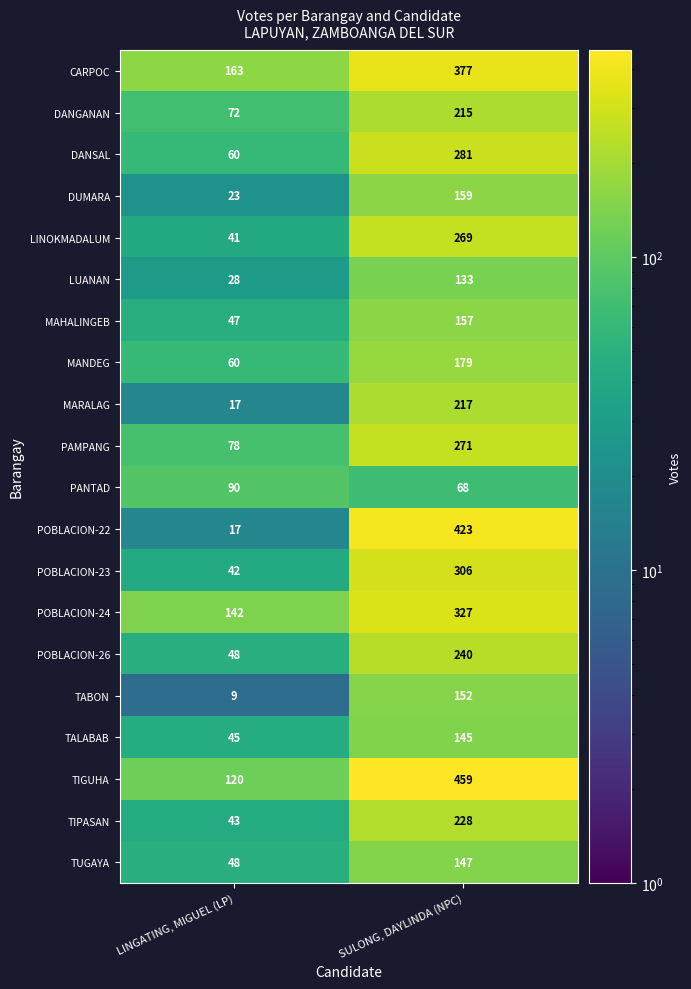

How many distinct data groups are displayed?

20